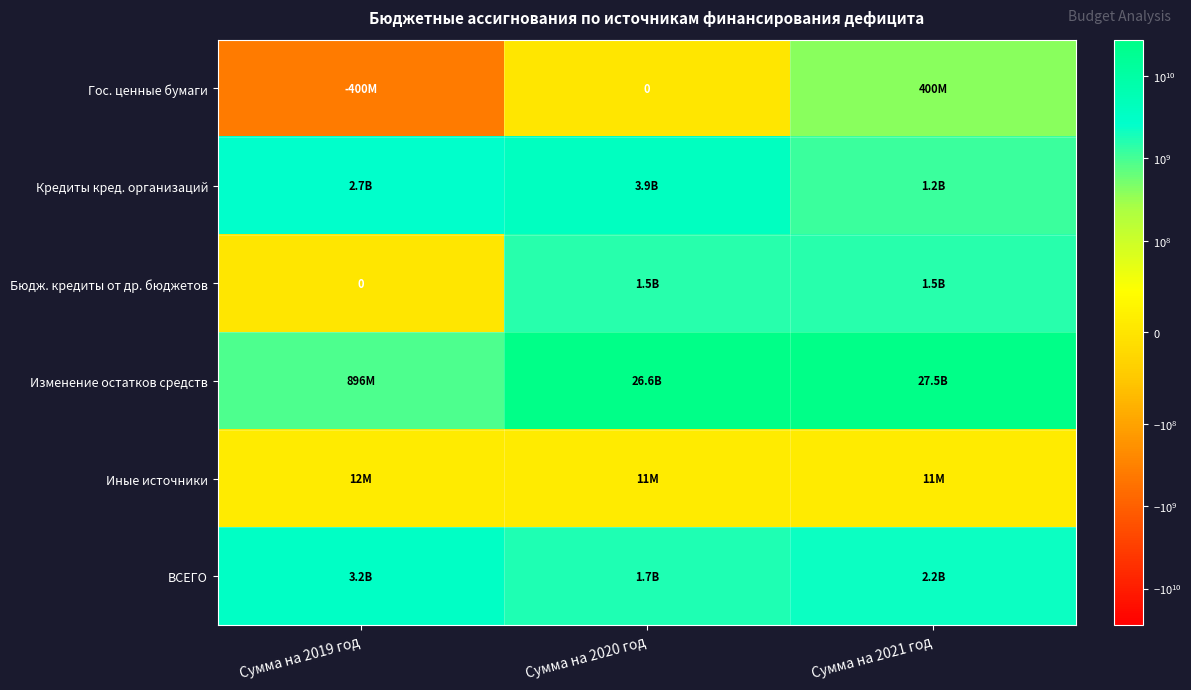

List the labels in order of ВСЕГО value, smallest first.

Сумма на 2020 год, Сумма на 2021 год, Сумма на 2019 год